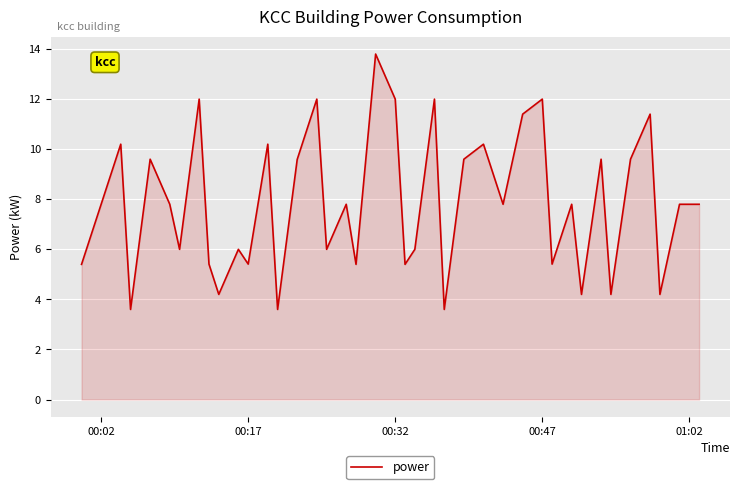

What is the minimum value shown in the chart?

3.6